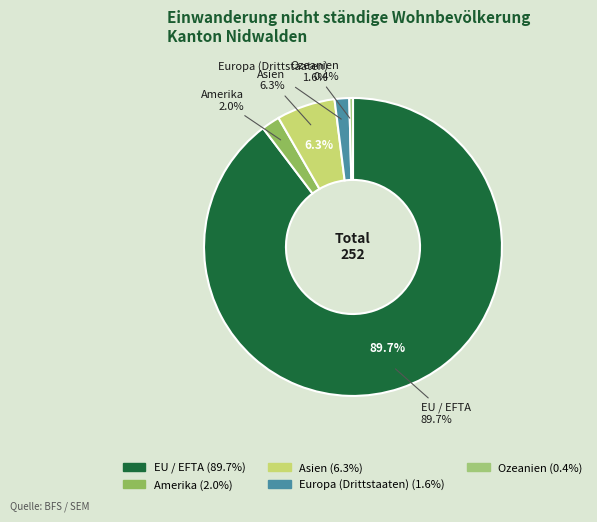

Combined, what portion of the pie is Europa (Drittstaaten) and Asien?

7.9%